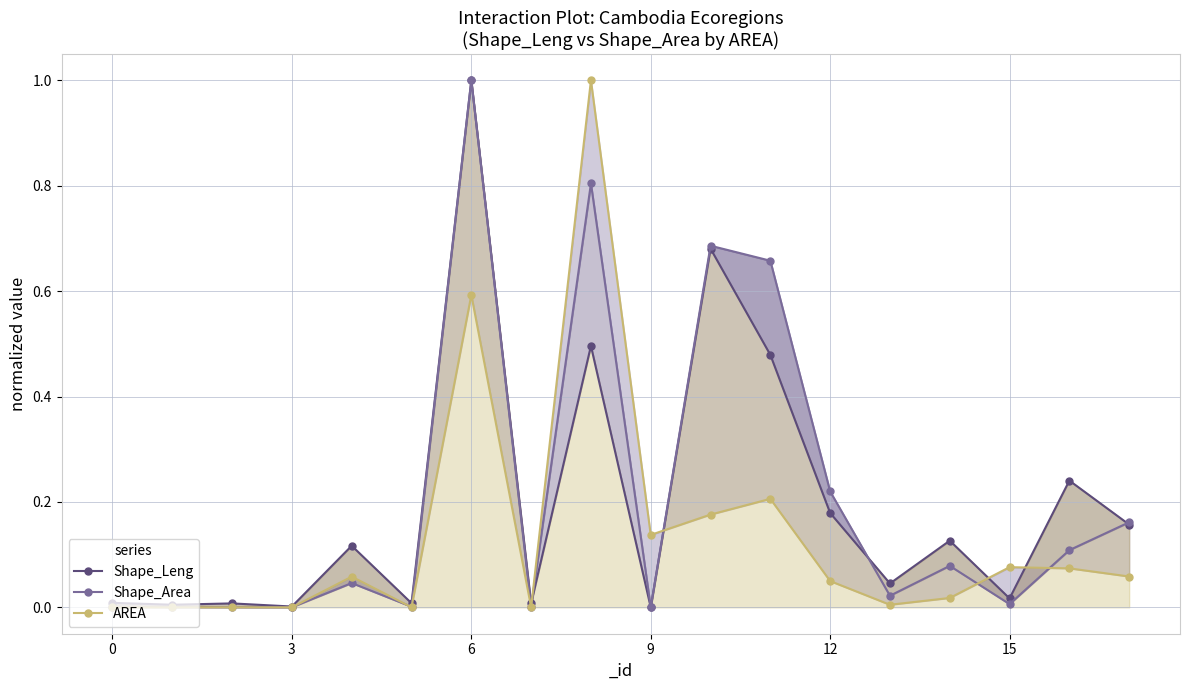

What is the maximum value shown in the chart?

1.0